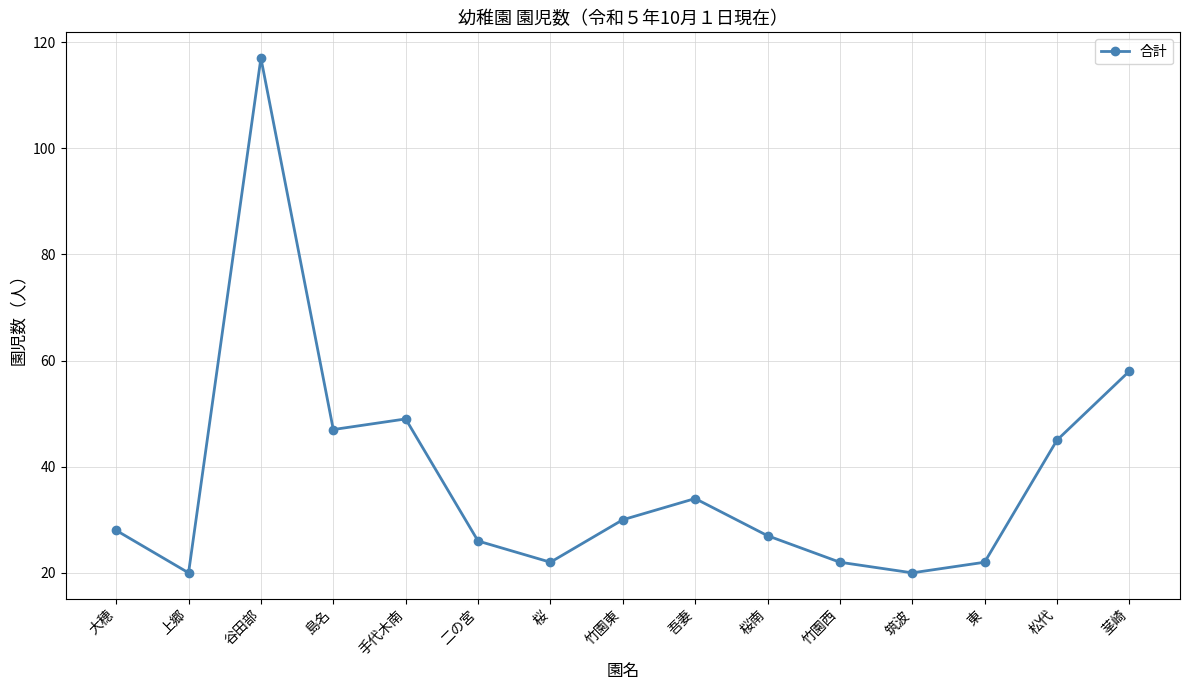

Reading left to right, what are all the values shown in this chart?

28	20	117	47	49	26	22	30	34	27	22	20	22	45	58